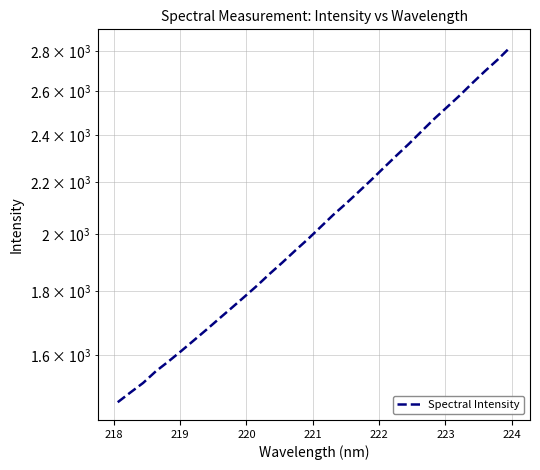

True or false: the data has more than 1 interior local peaks.

False